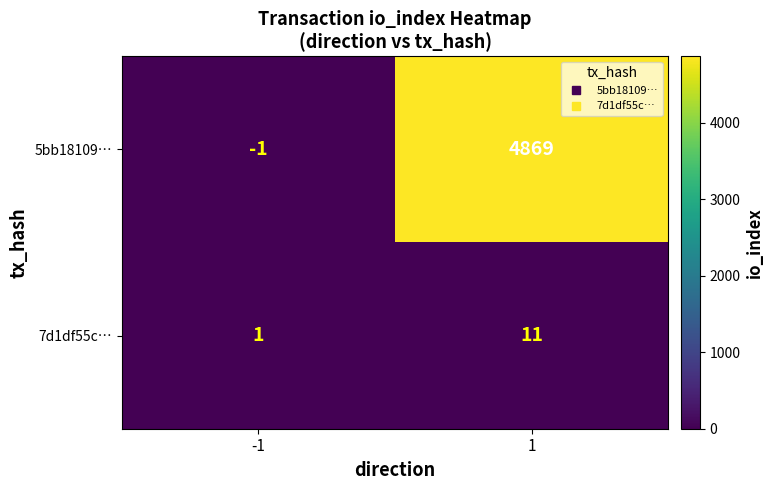

How many categories are shown in the chart?

2